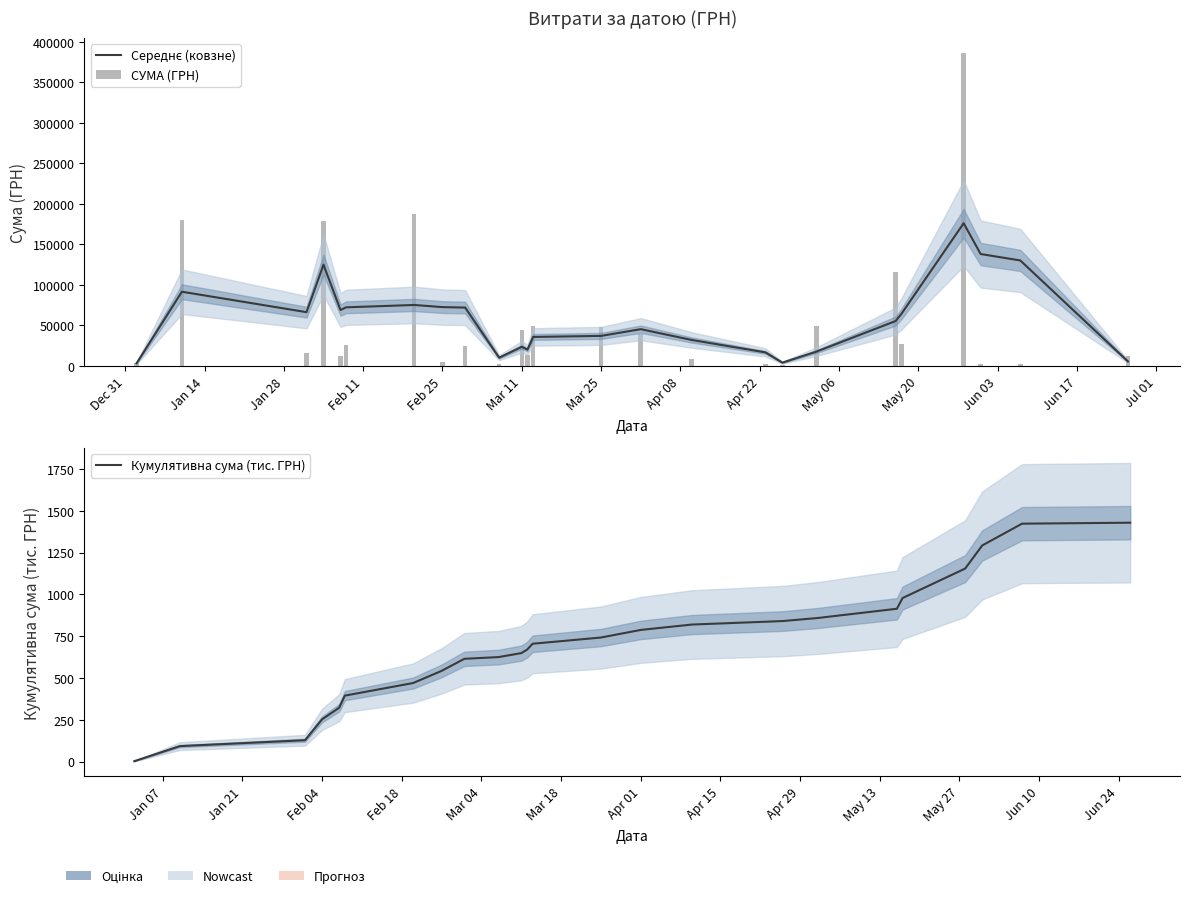

At Jan 28, list the series in order from smallest to largest.

Кумулятивна сума (тис. ГРН), СУМА (ГРН), Середнє (ковзне)